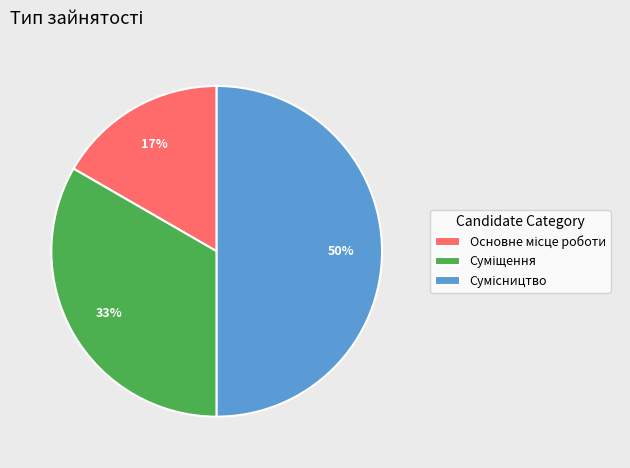

To the nearest percent, what is the difference between the largest and smallest slice percentages?

33%